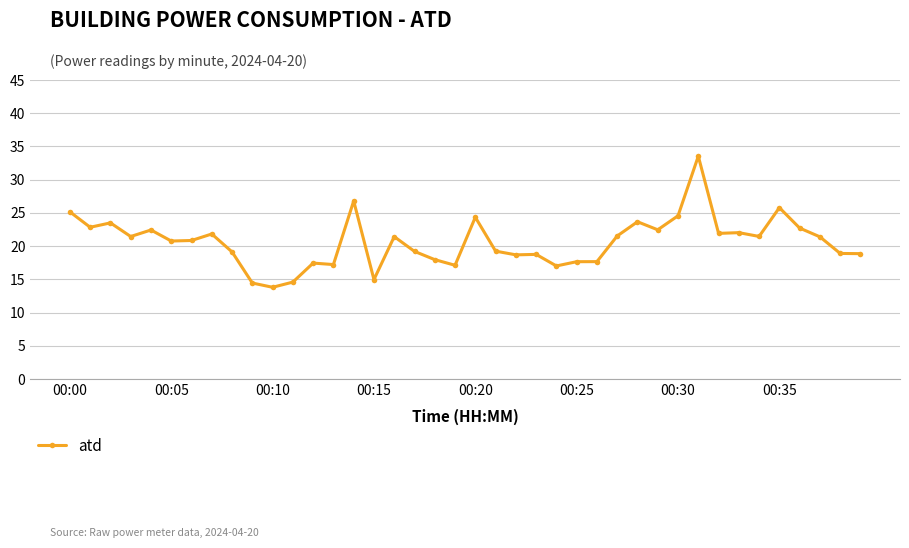

What is the difference between the second highest and minimum values?

13.0